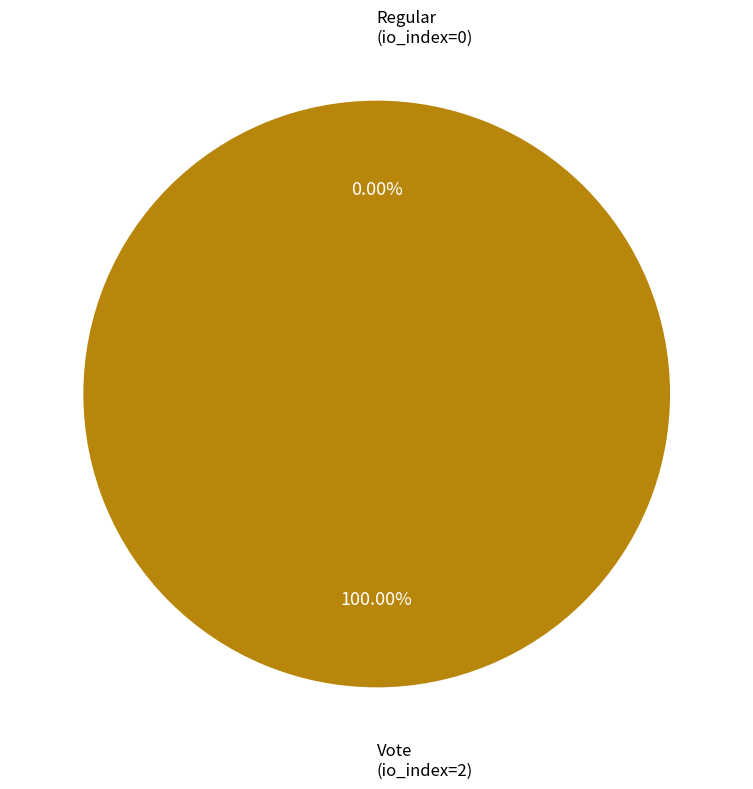

Is it true that Vote (io_index=2) is 100% of the pie?

True